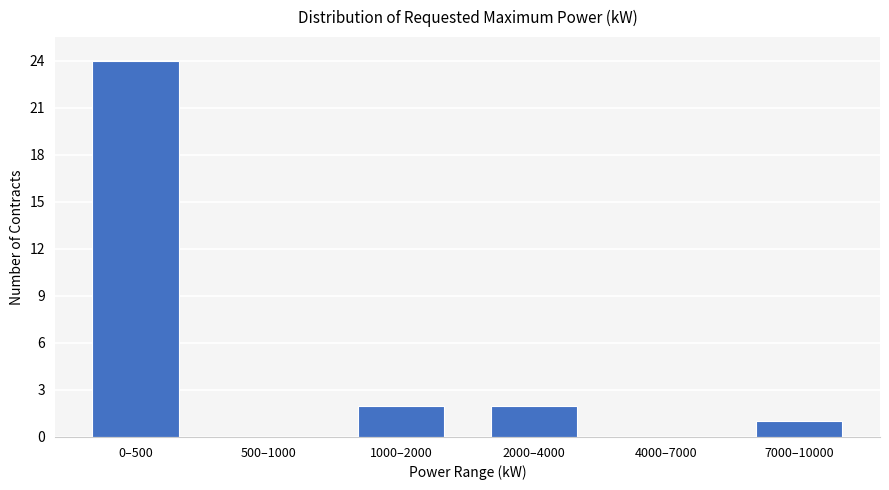

Reading left to right, extract all data points from this chart.

0–500=24	500–1000=0	1000–2000=2	2000–4000=2	4000–7000=0	7000–10000=1